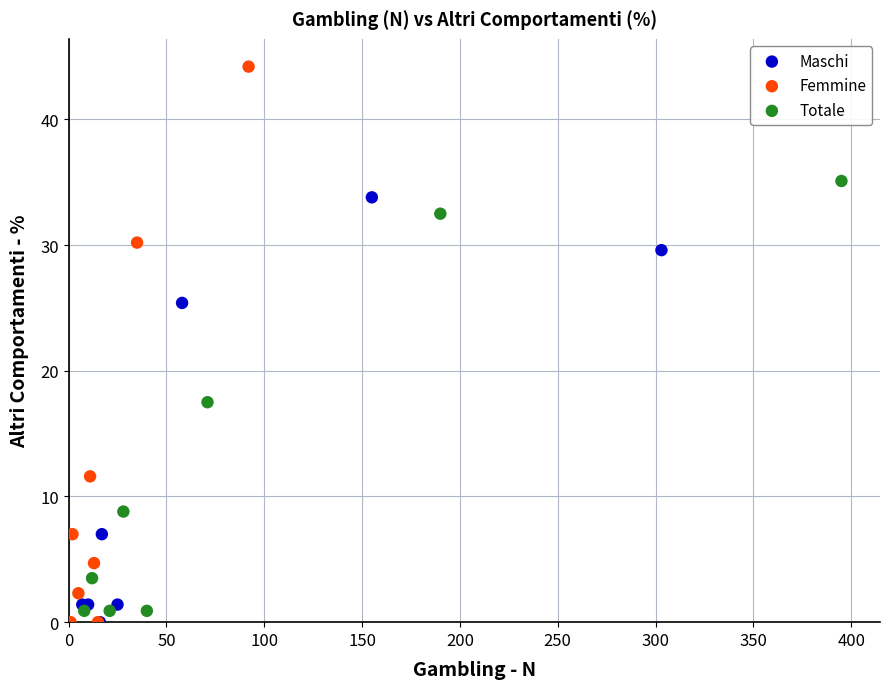

Which series reaches the maximum Y coordinate?

Femmine